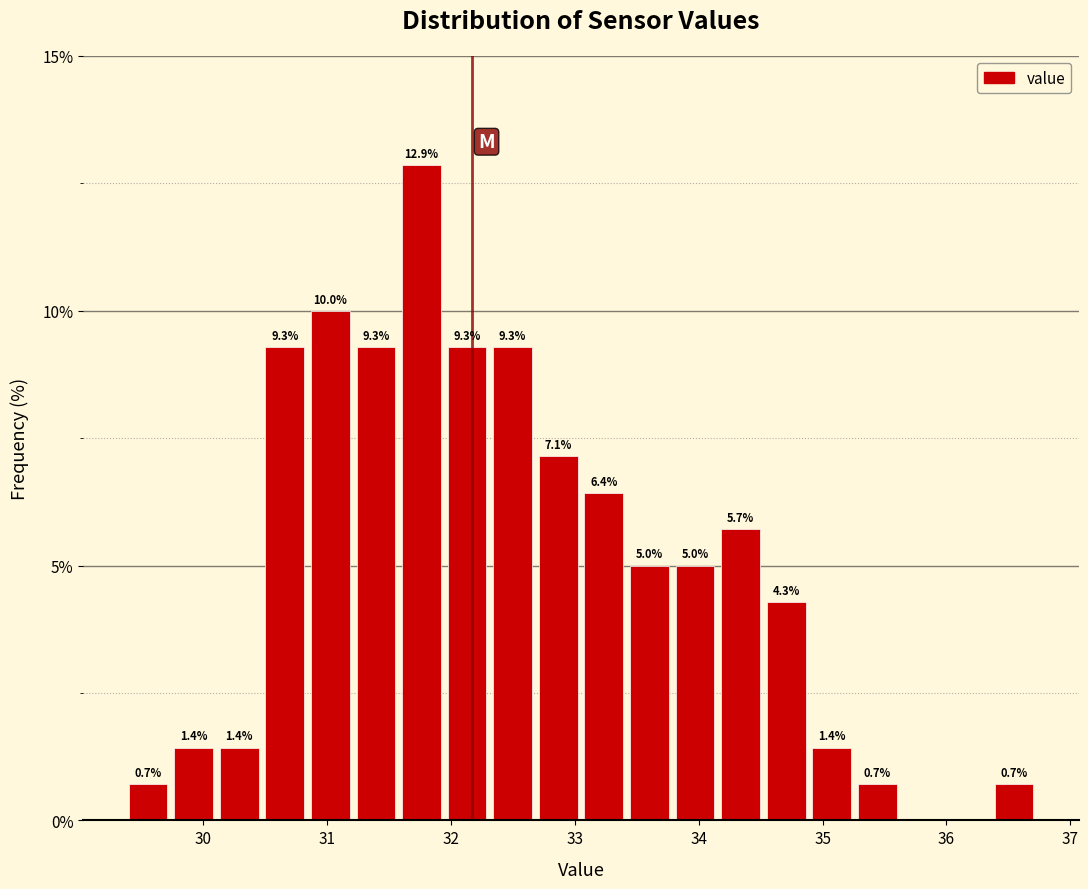

Around what value on the x-axis is the tallest bar? Give the approximate position of its centre, as read against the axis.

31.8